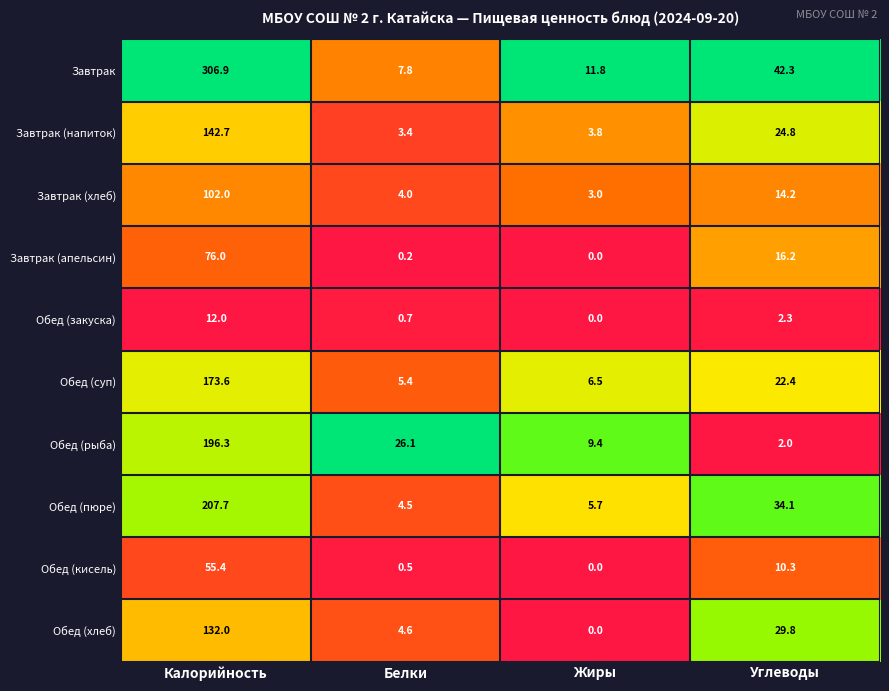

List the series in order of their peak value, highest first.

Завтрак, Обед (пюре), Обед (рыба), Обед (суп), Завтрак (напиток), Обед (хлеб), Завтрак (хлеб), Завтрак (апельсин), Обед (кисель), Обед (закуска)